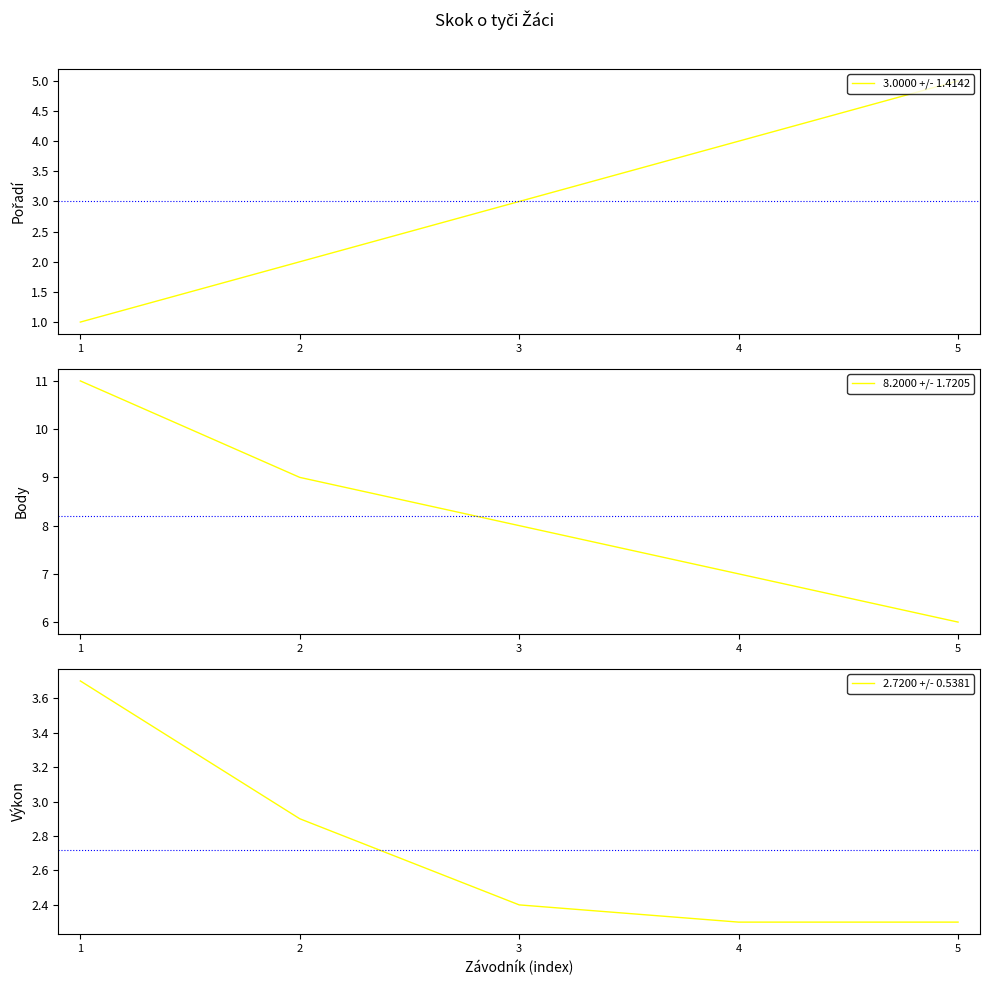

What value does the 3.0000 +/- 1.4142 series have at 4?

4